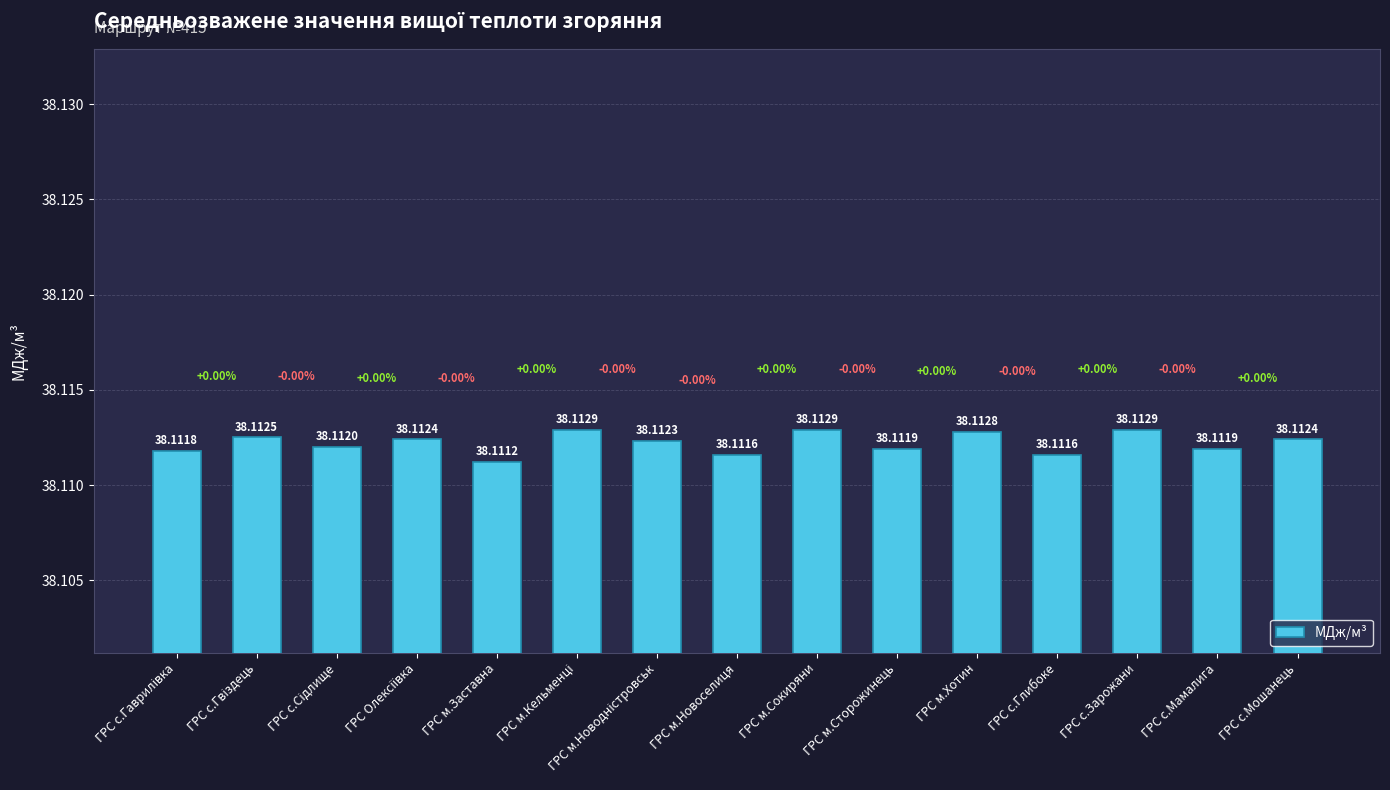

Which category has the lowest value across all series?

ГРС м.Заставна